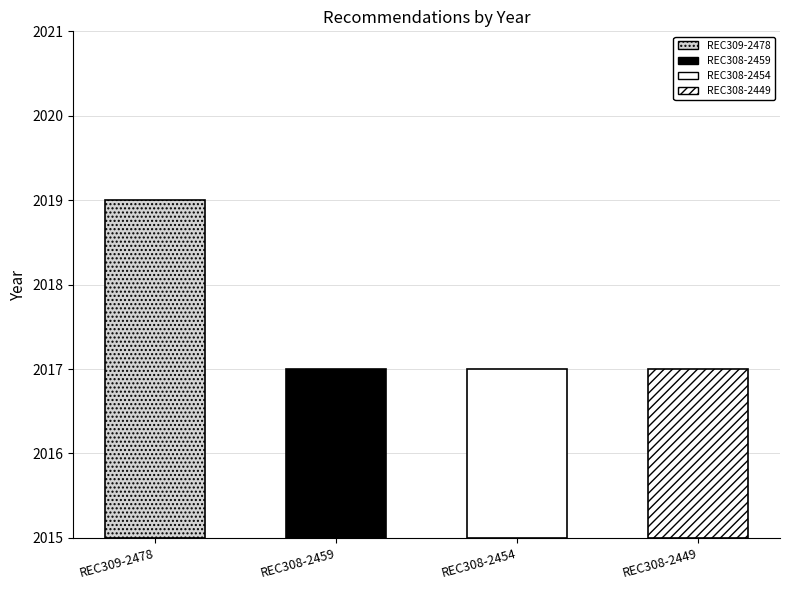

True or false: the data shows 2988 at REC309-2478.

False